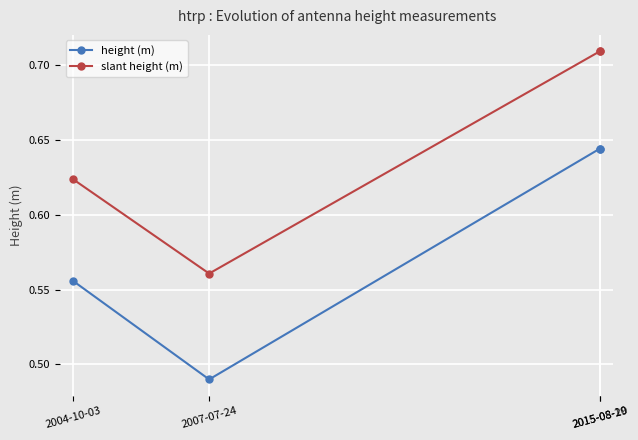

True or false: slant height (m) and height (m) cross at least once.

False